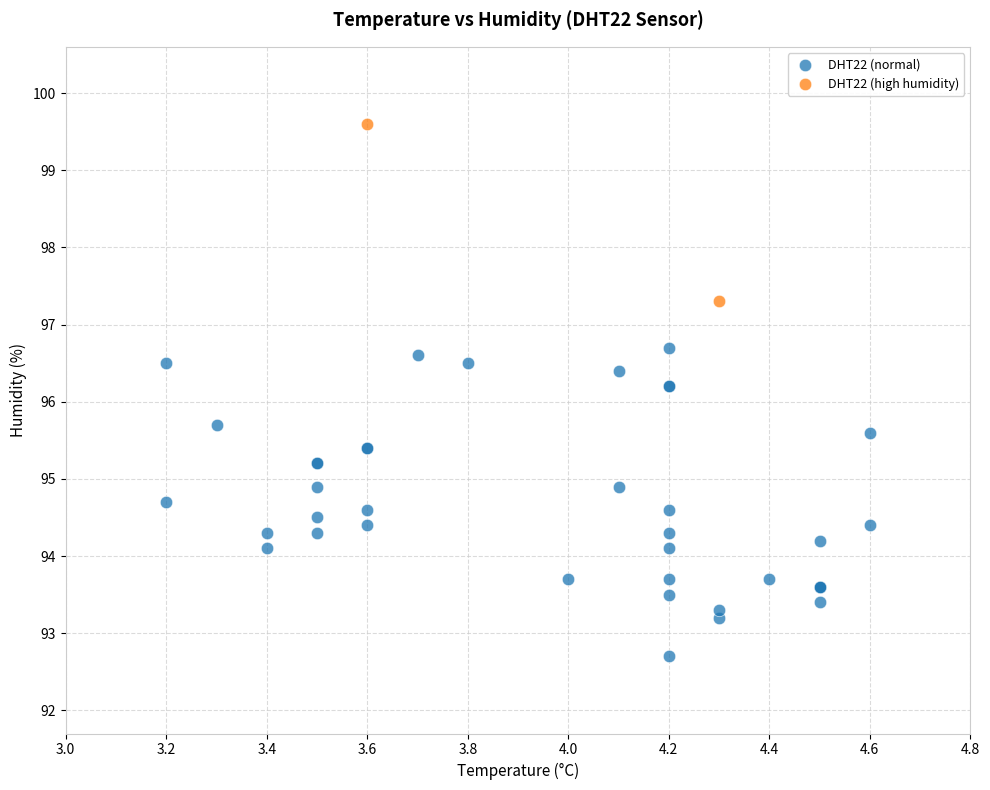

What are all the series names shown in the legend?

DHT22 (normal), DHT22 (high humidity)